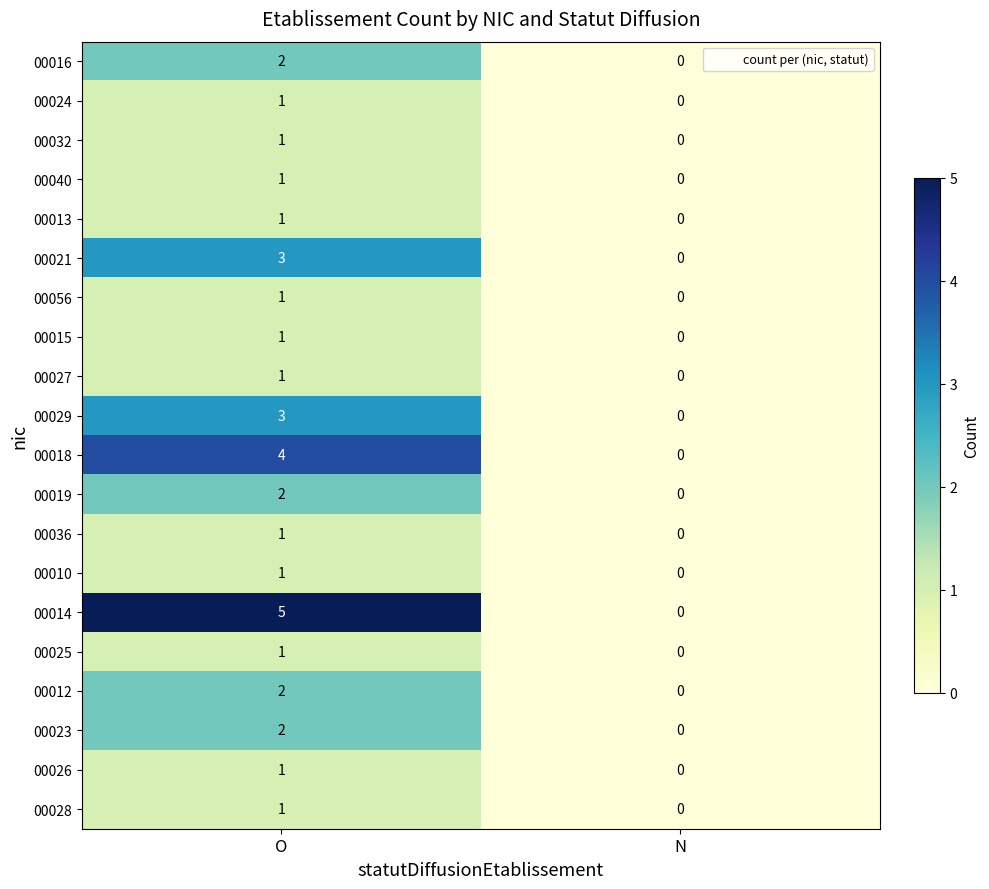

Where is 00015 nearest to the value 0?

N